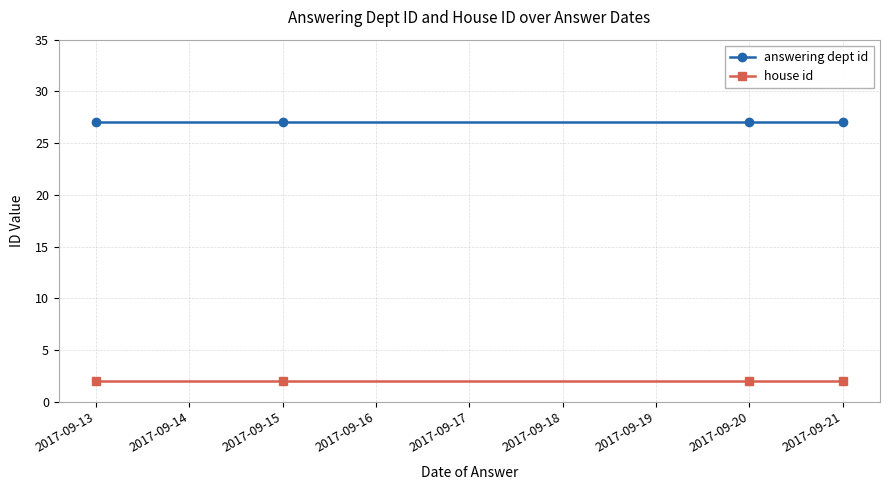

What is the total value across all series at 2017-09-15?

29